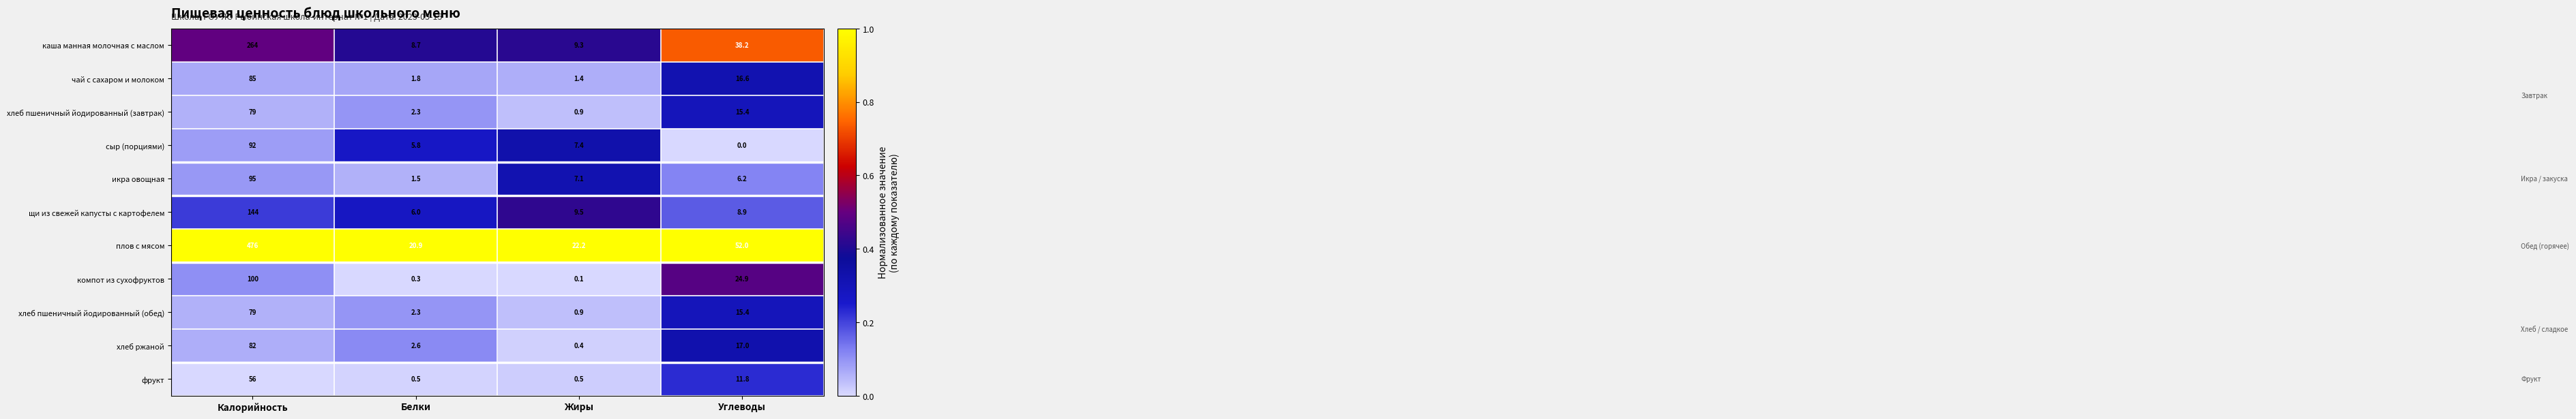

What is the difference between the maximum and second lowest values in the каша манная молочная с маслом series?

254.7